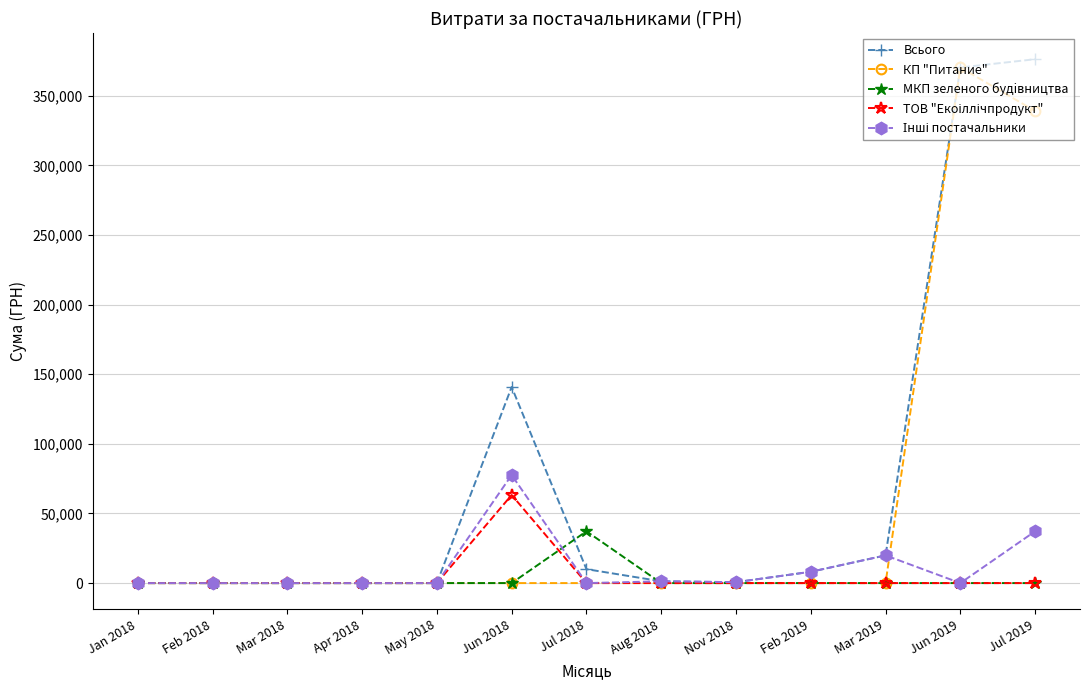

How many categories are shown in the chart?

13